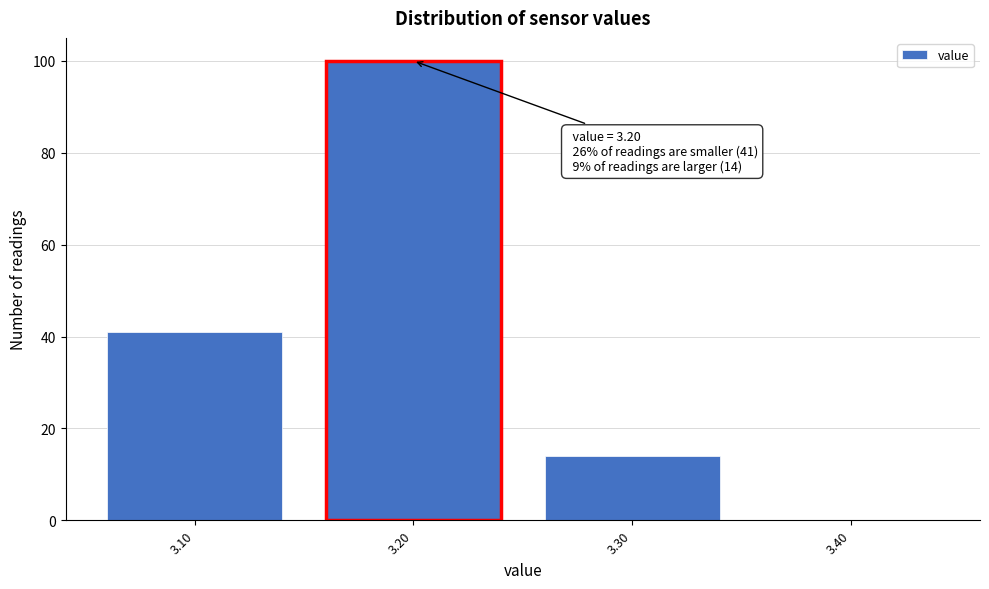

Over which range of the x-axis is the bar tallest?

3.15 to 3.25